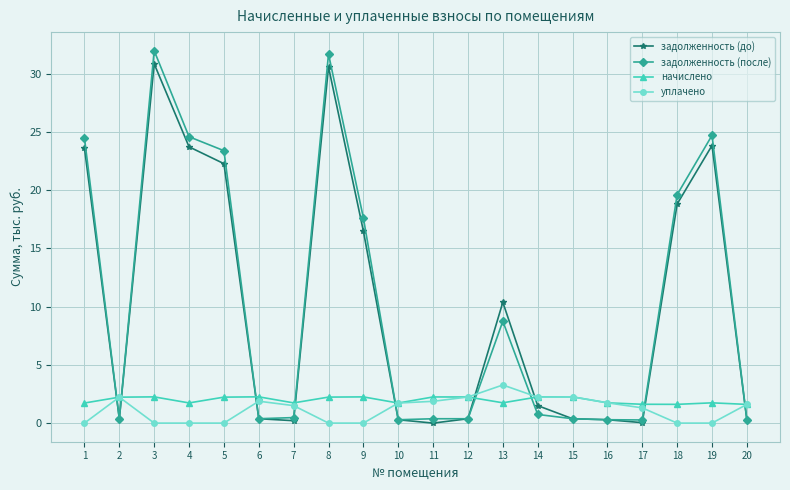

Which series has the widest spread of values?

задолженность (после)